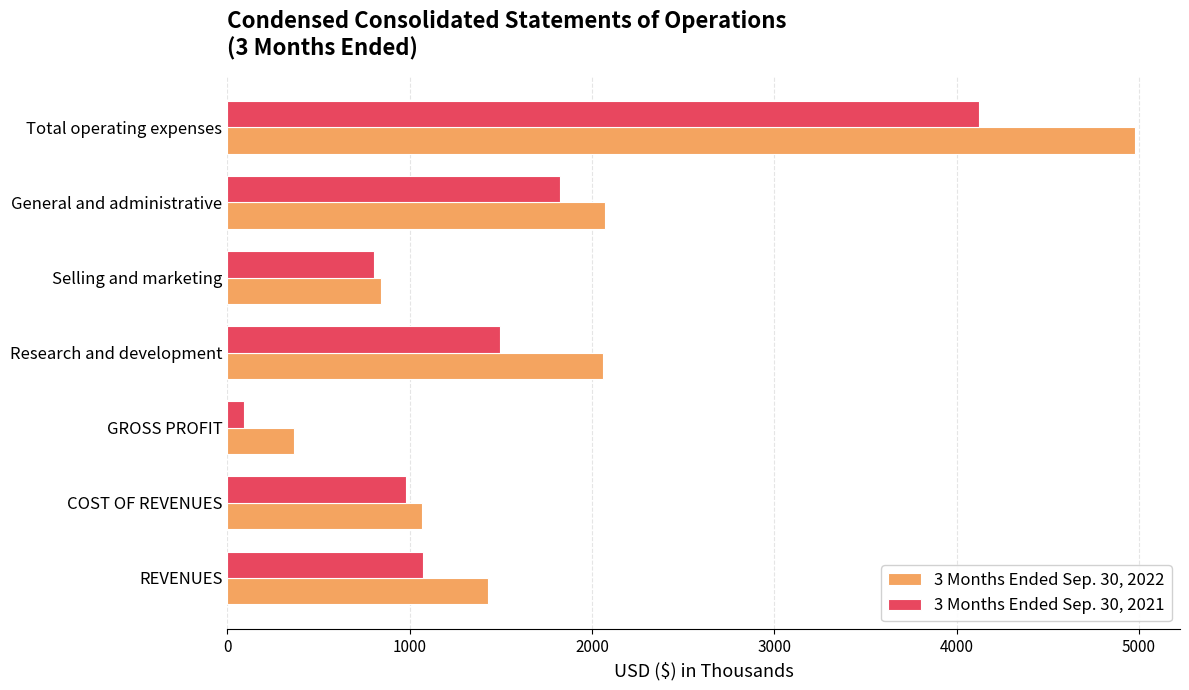

Rank the series at Selling and marketing from lowest to highest value.

3 Months Ended Sep. 30, 2021, 3 Months Ended Sep. 30, 2022